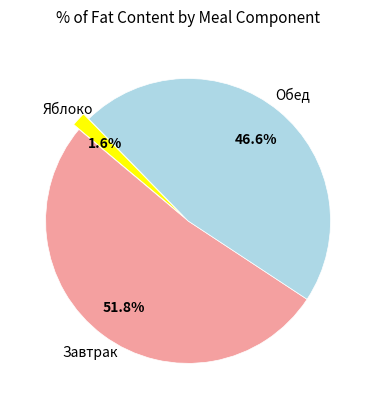

Is there any slice that represents more than half of the pie?

Yes